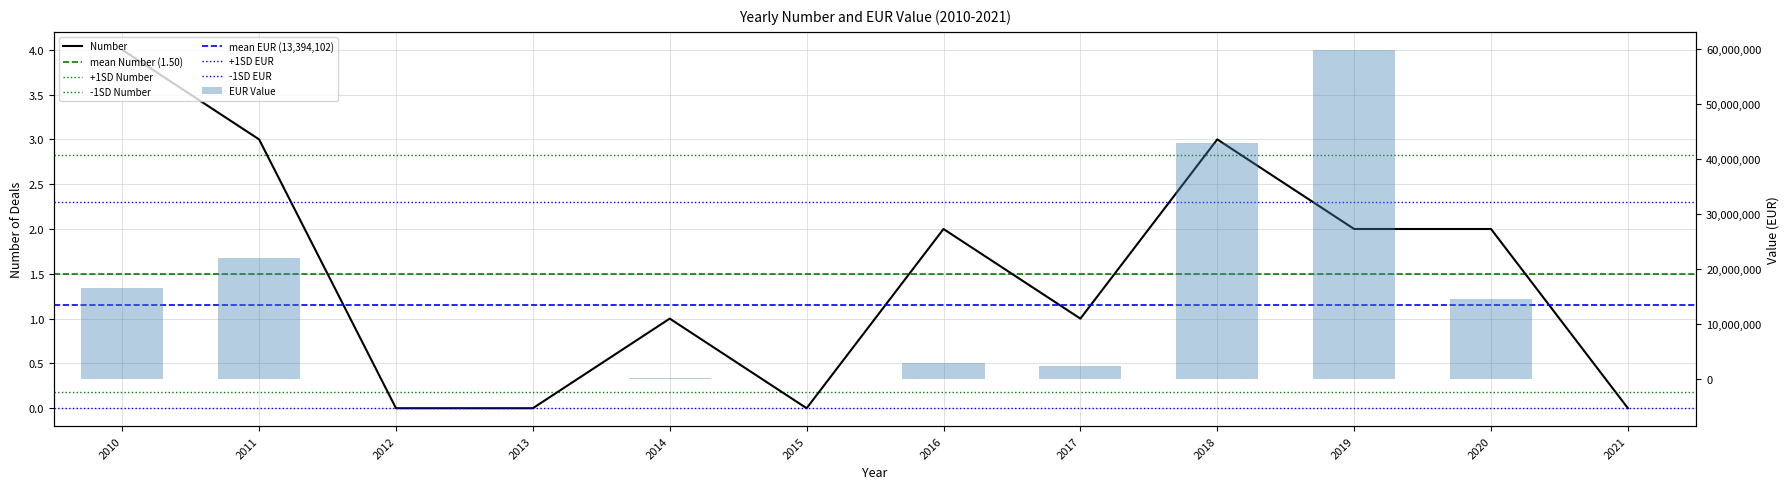

List the labels in order of EUR value, smallest first.

2012, 2013, 2015, 2021, 2014, 2017, 2016, 2020, 2010, 2011, 2018, 2019